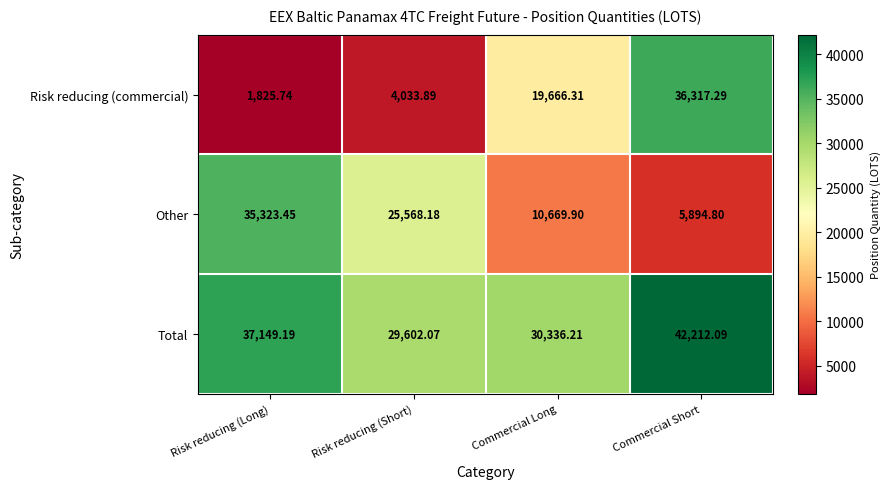

Where is Risk reducing (commercial) nearest to the value 19071?

Commercial Long